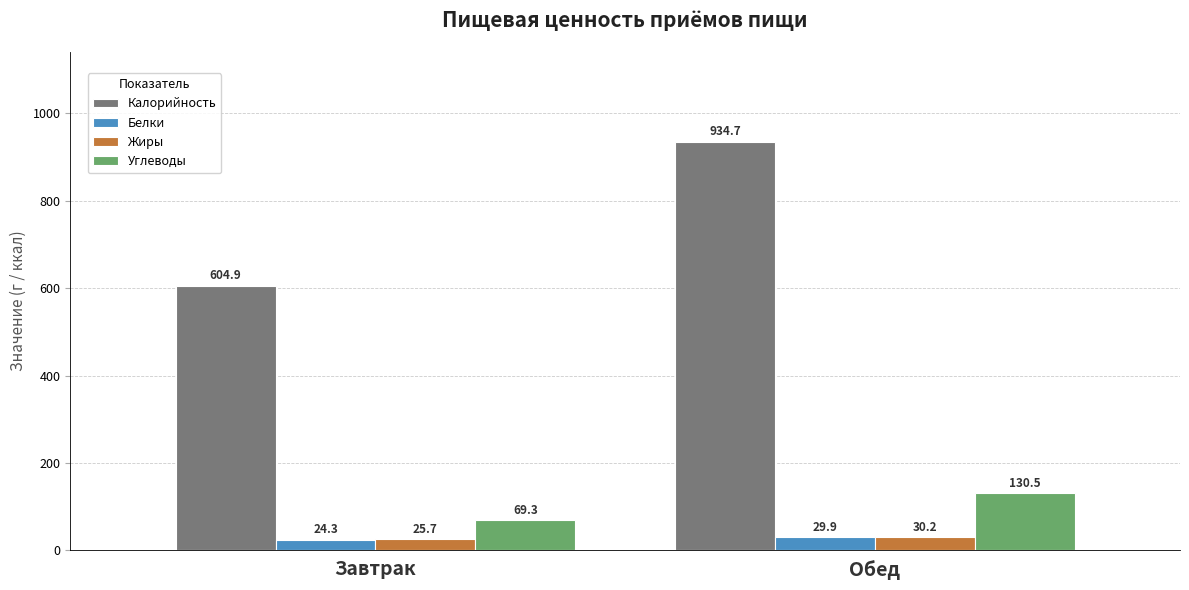

How many bars are there in total?

8